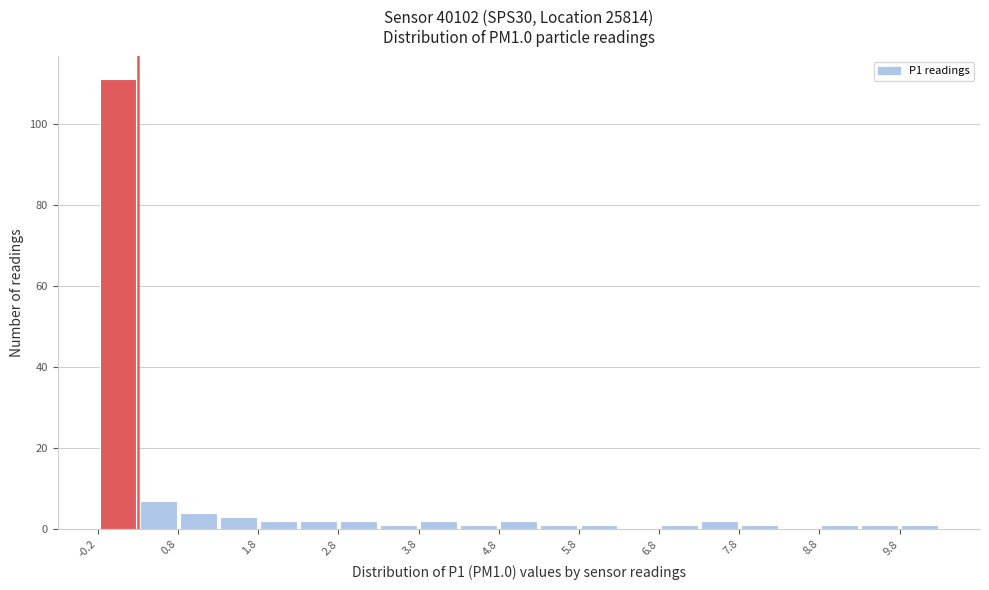

How tall is the bar that spans 2.75 to 3.25 on the x-axis? Neither the bar edges nor the heights are printed on the chart, so give them approximately, as read against the axes.

2